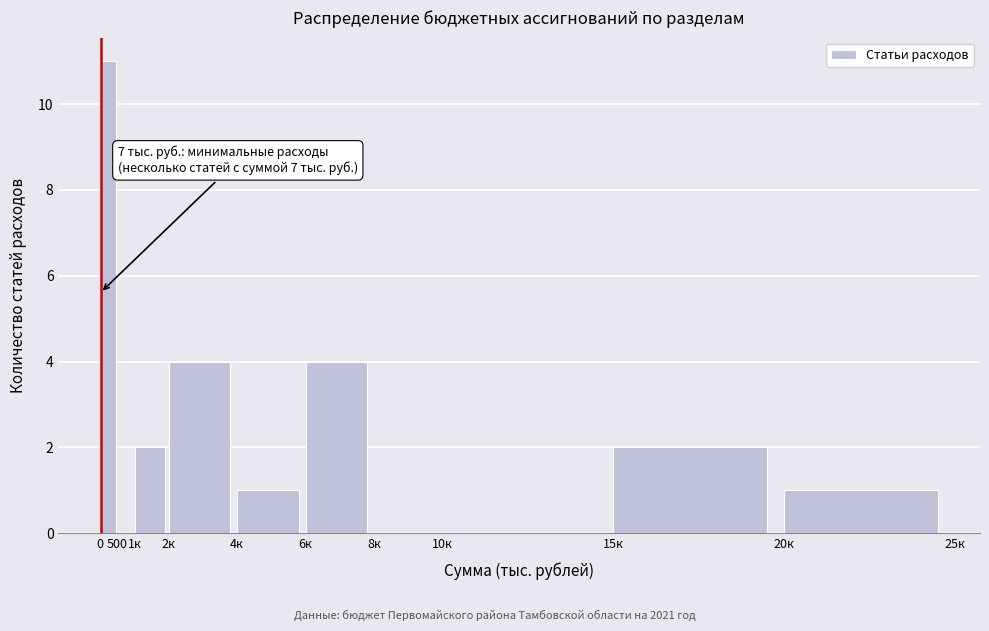

Reading left to right, list all the values displayed in this chart.

0=11	500=0	1к=2	2к=4	4к=1	6к=4	8к=0	10к=0	15к=2	20к=1